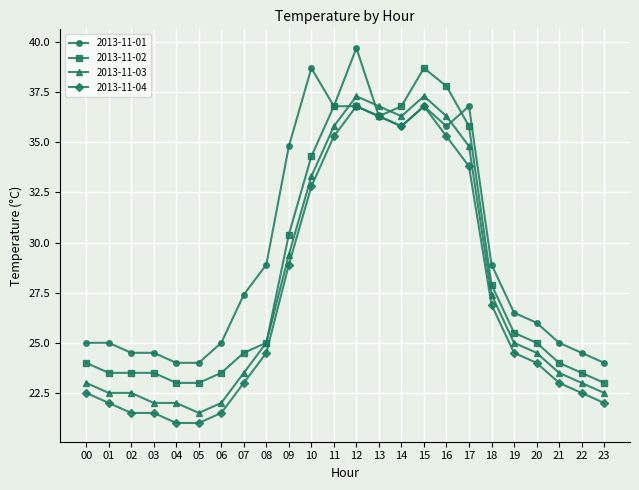

At which category is the sum across all series the highest?

12